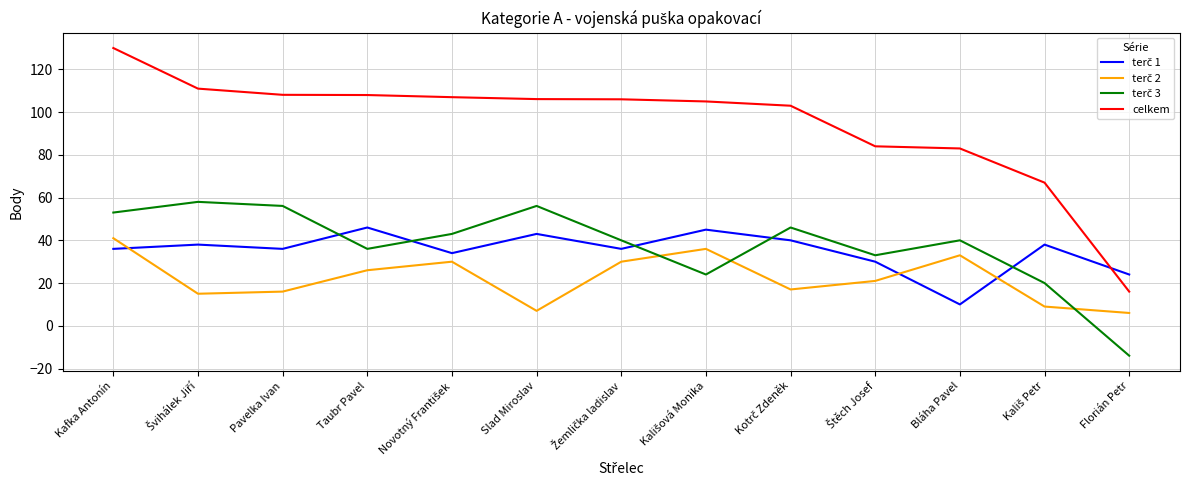

What is the total value across all series at Bláha Pavel?

166.0